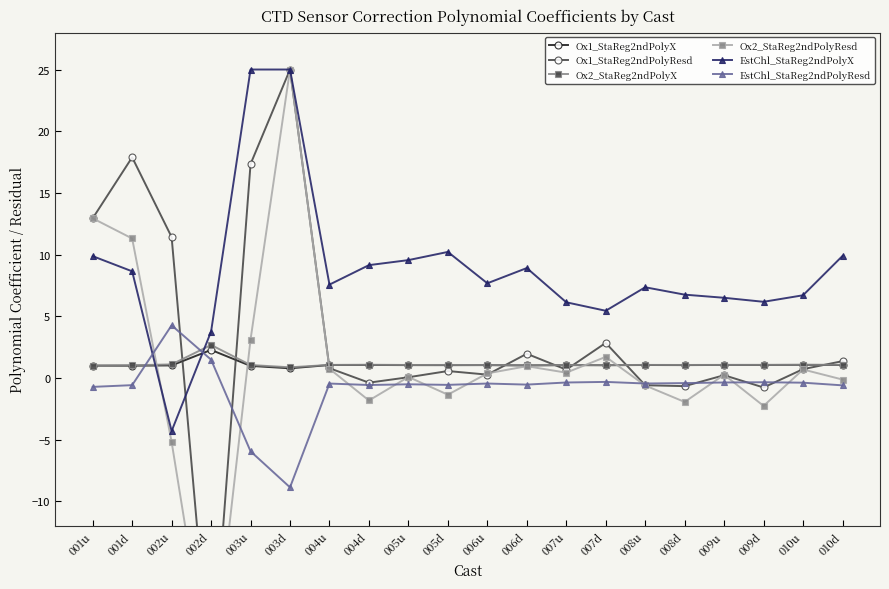

What is the greatest value displayed?

25.0